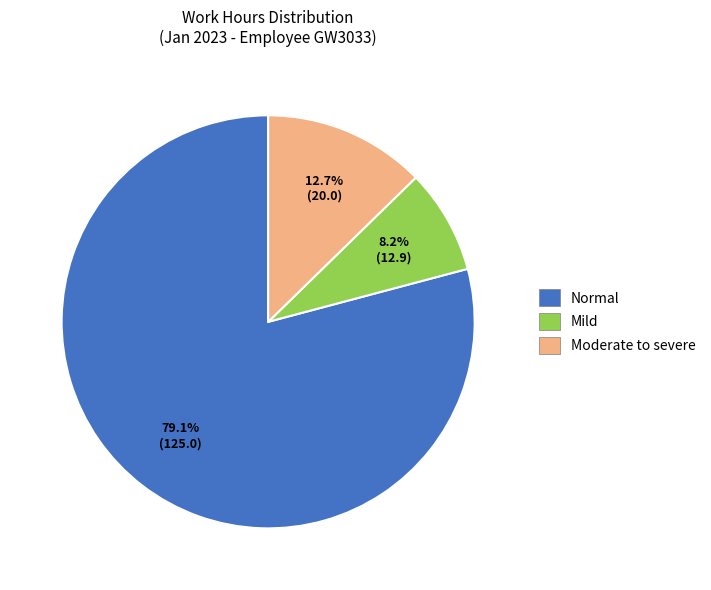

Is there a majority slice in this chart?

Yes